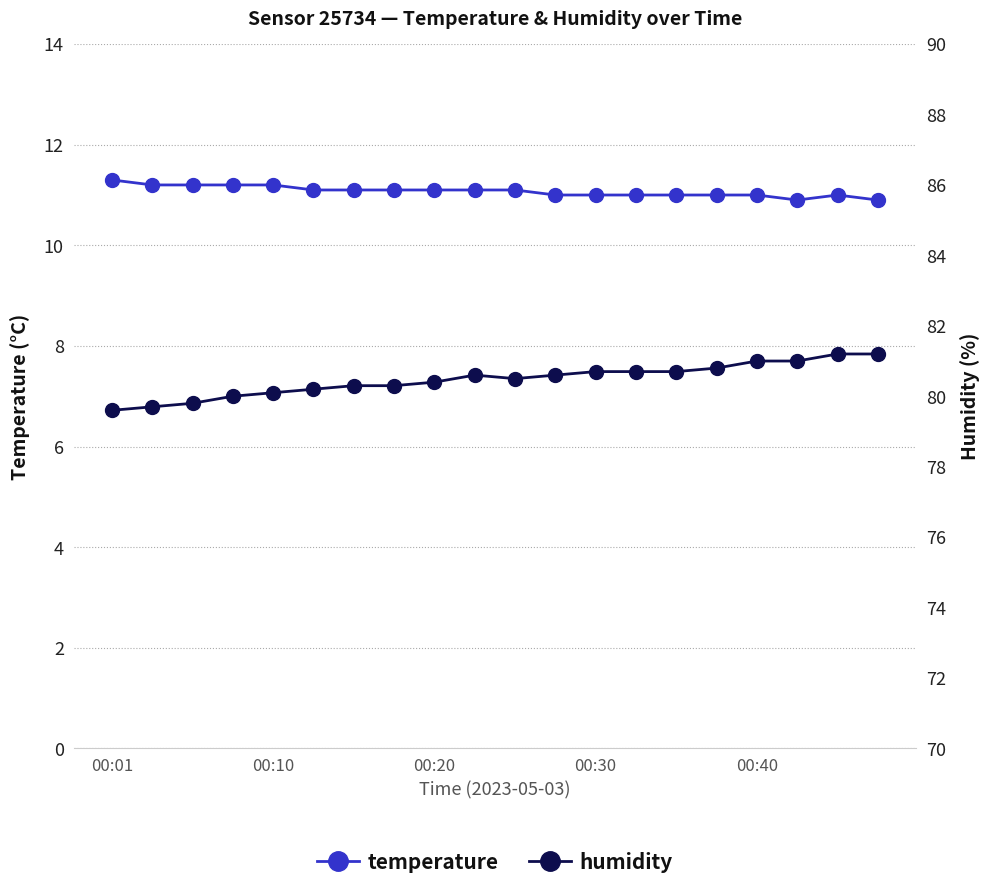

How many interior local valleys does the humidity series have?

1